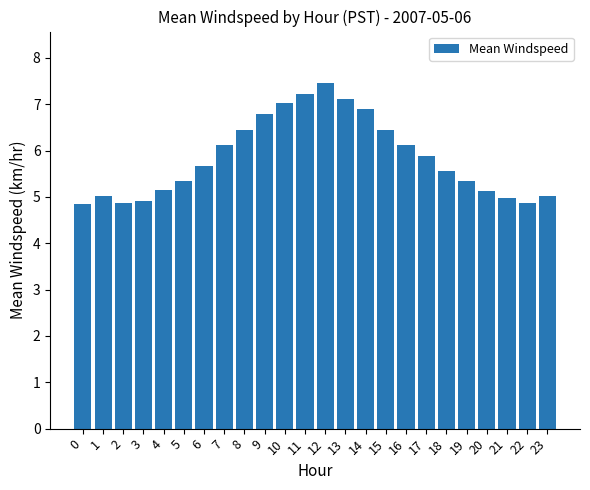

What is the difference between the second highest and second lowest values?

2.4